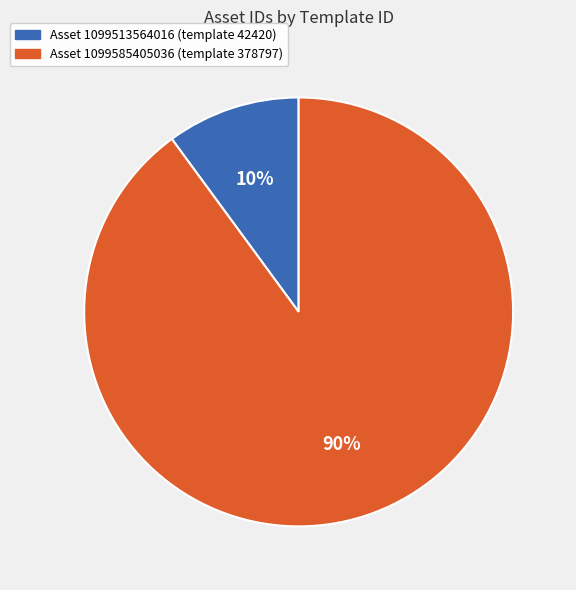

To the nearest percent, what is the difference between the largest and smallest slice percentages?

80%